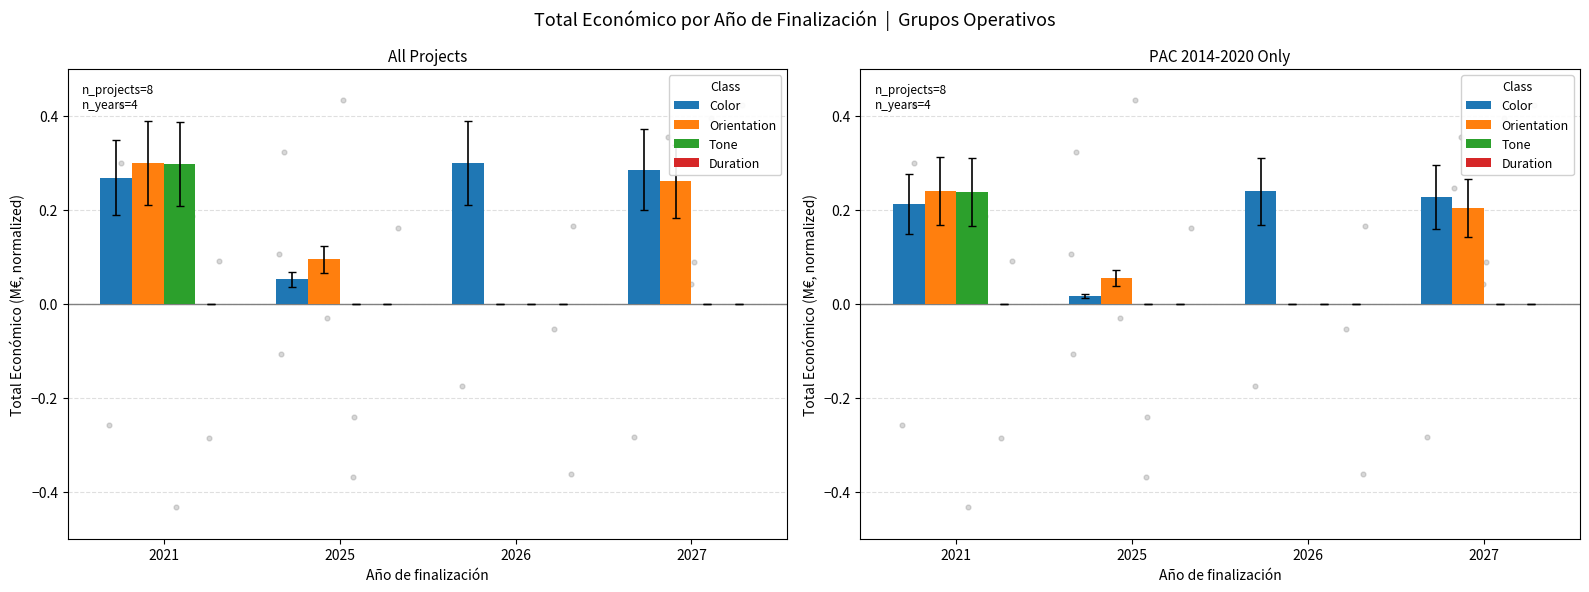

Which series has the largest Y range (max minus min)?

Orientation